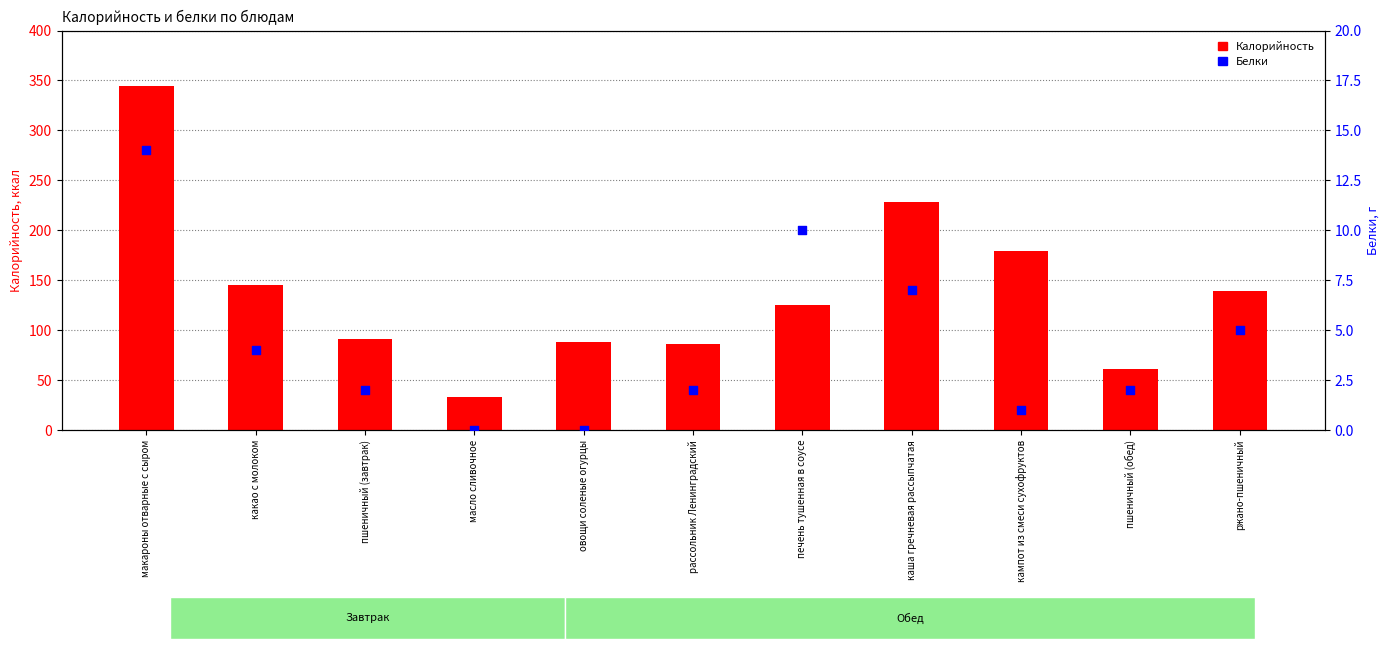

Which series has the largest total across all categories?

Калорийность